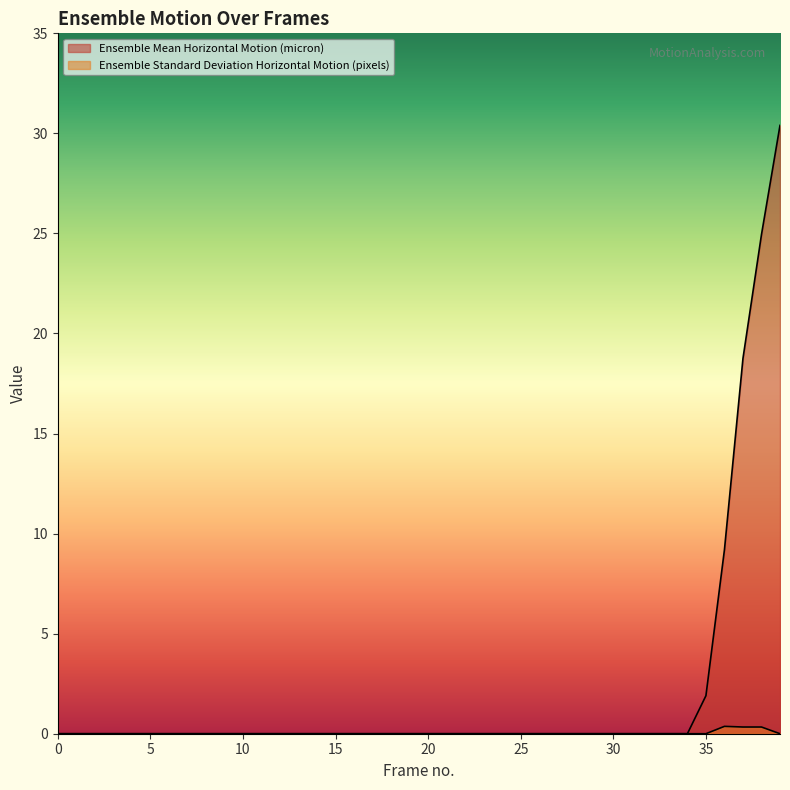

Reading left to right, what are all the values shown in this chart?

Ensemble Mean Horizontal Motion (micron): 0.0	0.0	0.0	0.0	0.0	0.0	0.0	0.0	0.0	0.0	0.0	0.0	0.0	0.0	0.0	0.0	0.0	0.0	0.0	0.0	0.0	0.0	0.0	0.0	0.0	0.0	0.0	0.0	0.0	0.0	0.0	0.0	0.0	0.0	0.0	1.9	9.2	18.8	24.9	30.4
Ensemble Standard Deviation Horizontal Motion (pixels): 0.0	0.0	0.0	0.0	0.0	0.0	0.0	0.0	0.0	0.0	0.0	0.0	0.0	0.0	0.0	0.0	0.0	0.0	0.0	0.0	0.0	0.0	0.0	0.0	0.0	0.0	0.0	0.0	0.0	0.0	0.0	0.0	0.0	0.0	0.0	0.0	0.4	0.3	0.3	0.0